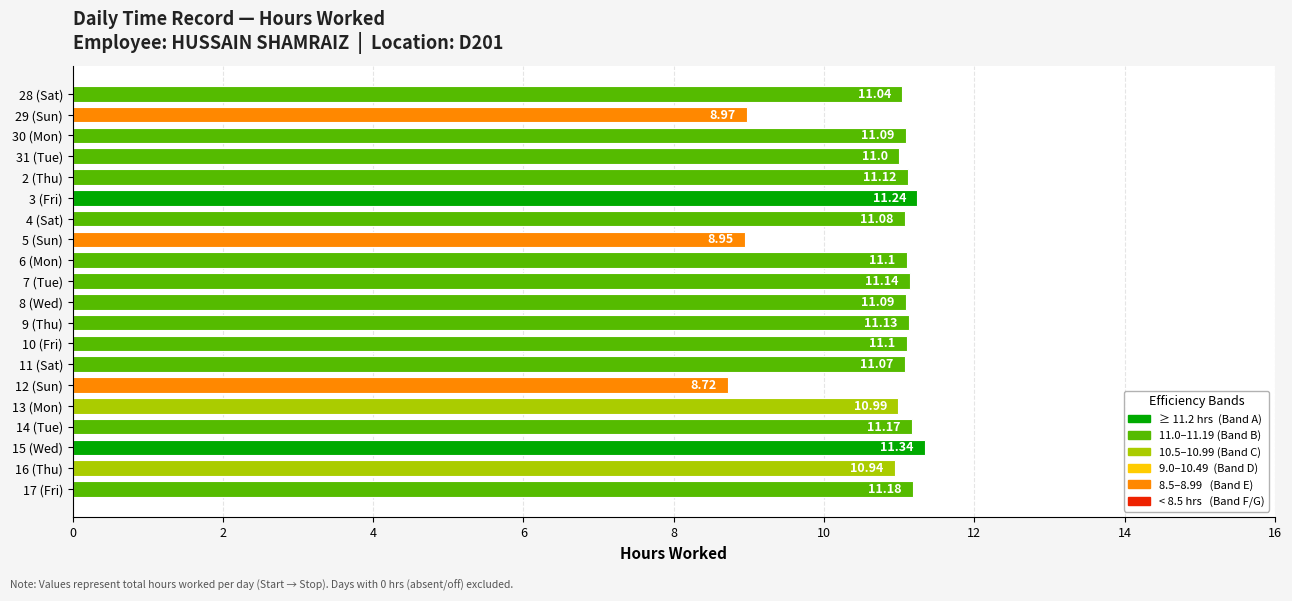

At which category does the chart reach its peak across all series?

15 (Wed)